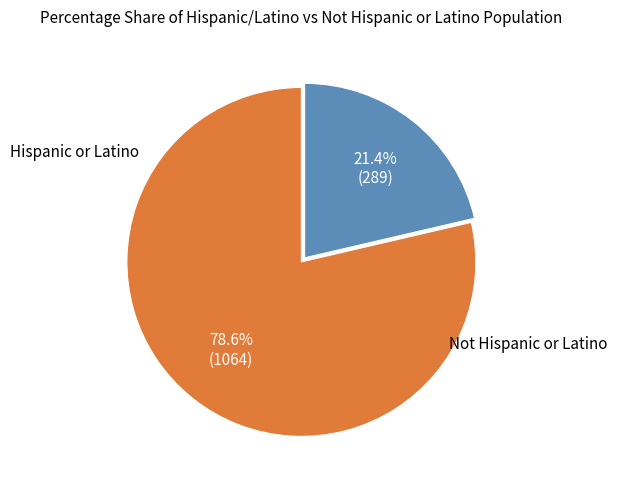

How many segments does this pie chart have?

2